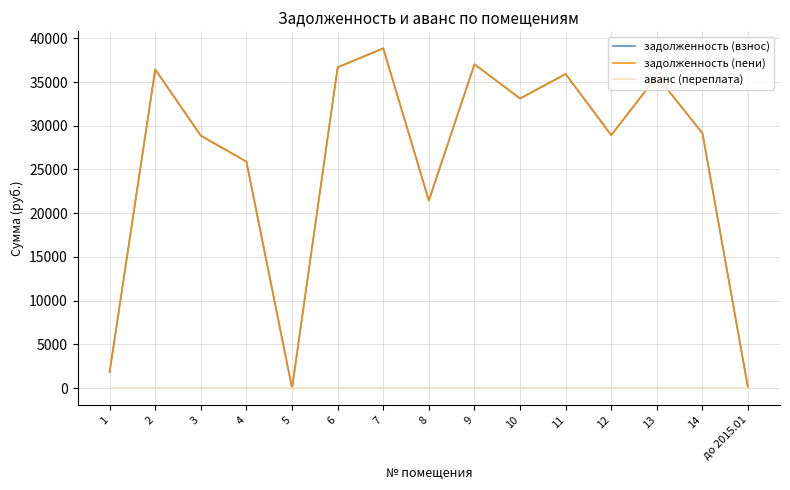

Does the chart have visible grid lines?

Yes